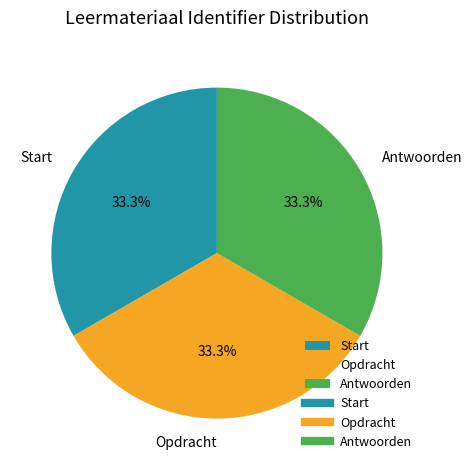

Is there a majority slice in this chart?

No